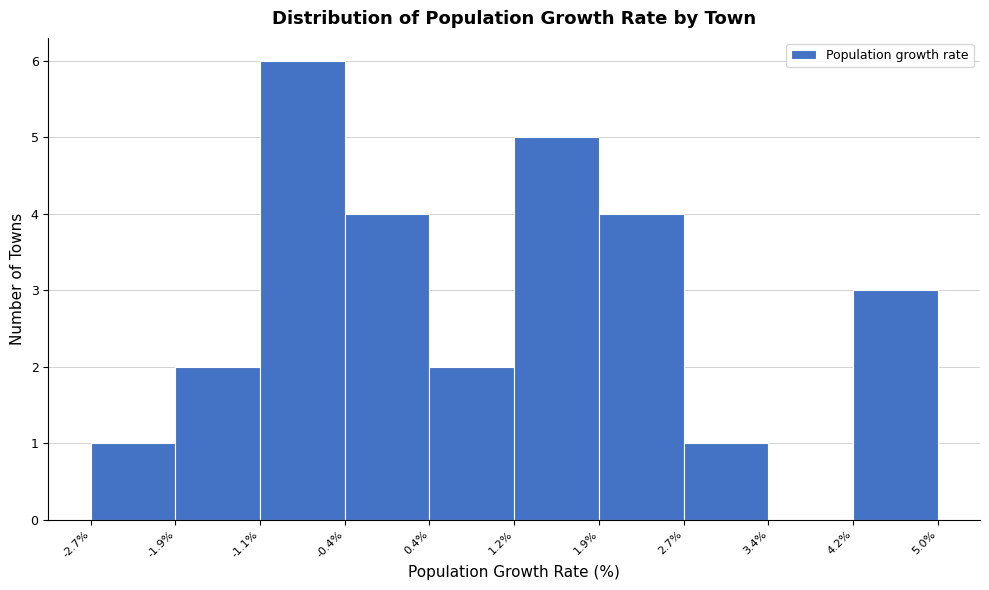

Reading left to right, list every bar in this chart as the range it spans on the x-axis followed by its height. The values are not printed on the chart, so give them approximately, as read against the axis.

-2.7% to -1.9%: 1
-1.9% to -1.1%: 2
-1.1% to -0.4%: 6
-0.4% to 0.4%: 4
0.4% to 1.2%: 2
1.2% to 1.9%: 5
1.9% to 2.7%: 4
2.7% to 3.4%: 1
3.4% to 4.2%: 0
4.2% to 5.0%: 3